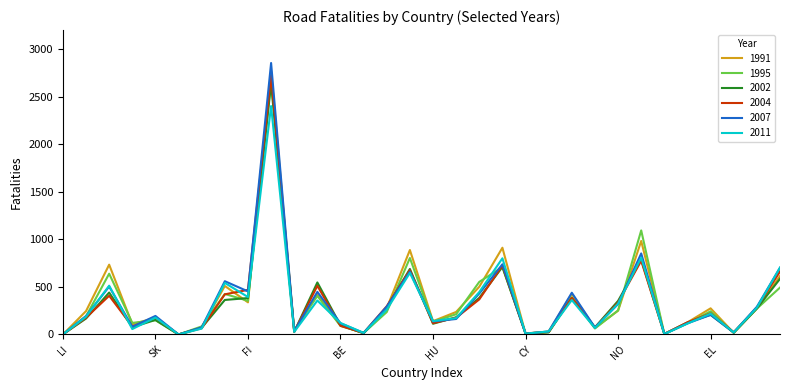

Which series has the widest spread of values?

2007